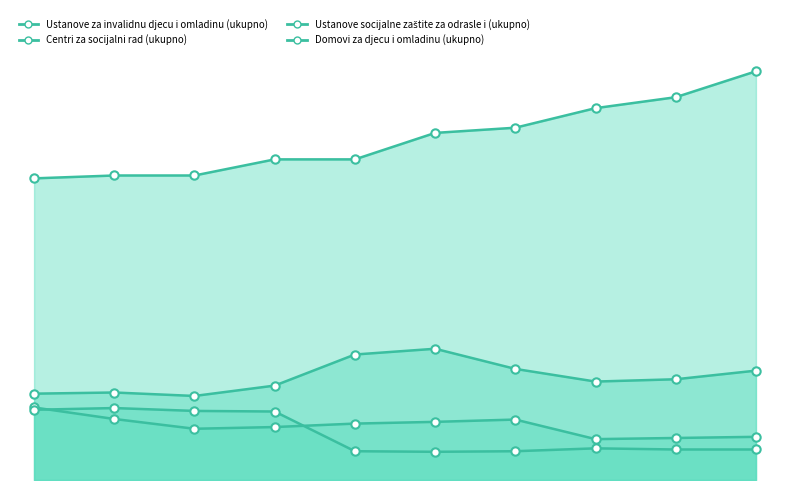

Which series has the largest total across all categories?

Centri za socijalni rad (ukupno)